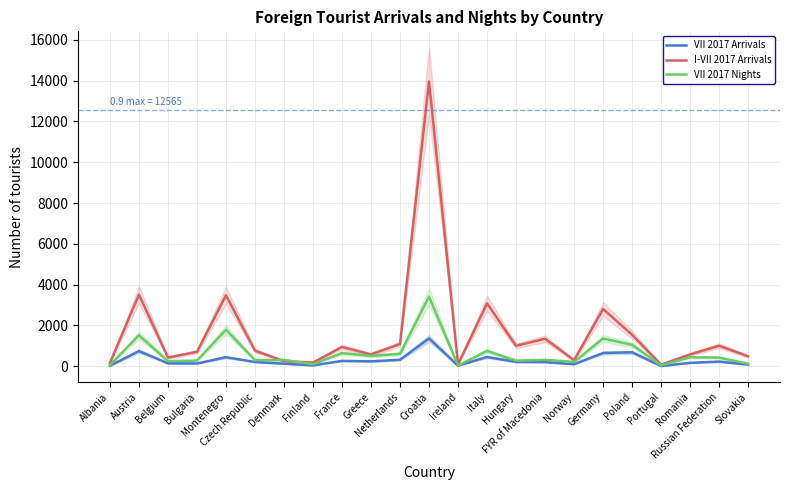

What is the label of the 18th point from the right?

Czech Republic